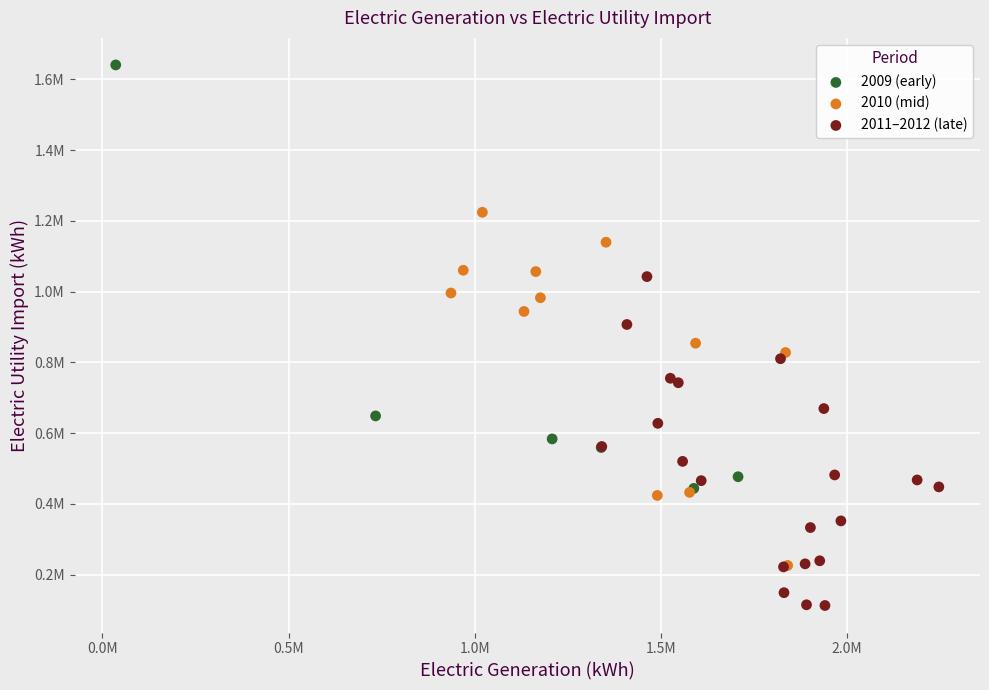

Which series reaches the minimum Y coordinate?

2011–2012 (late)